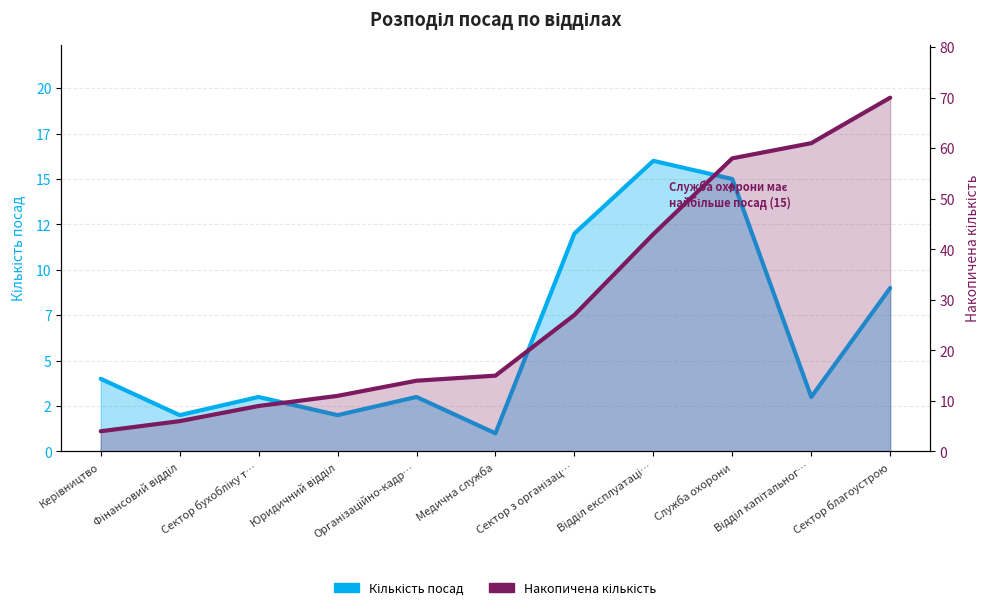

What is the difference between the Кількість посад values at Відділ експлуатаці… and Організаційно-кадр…?

13